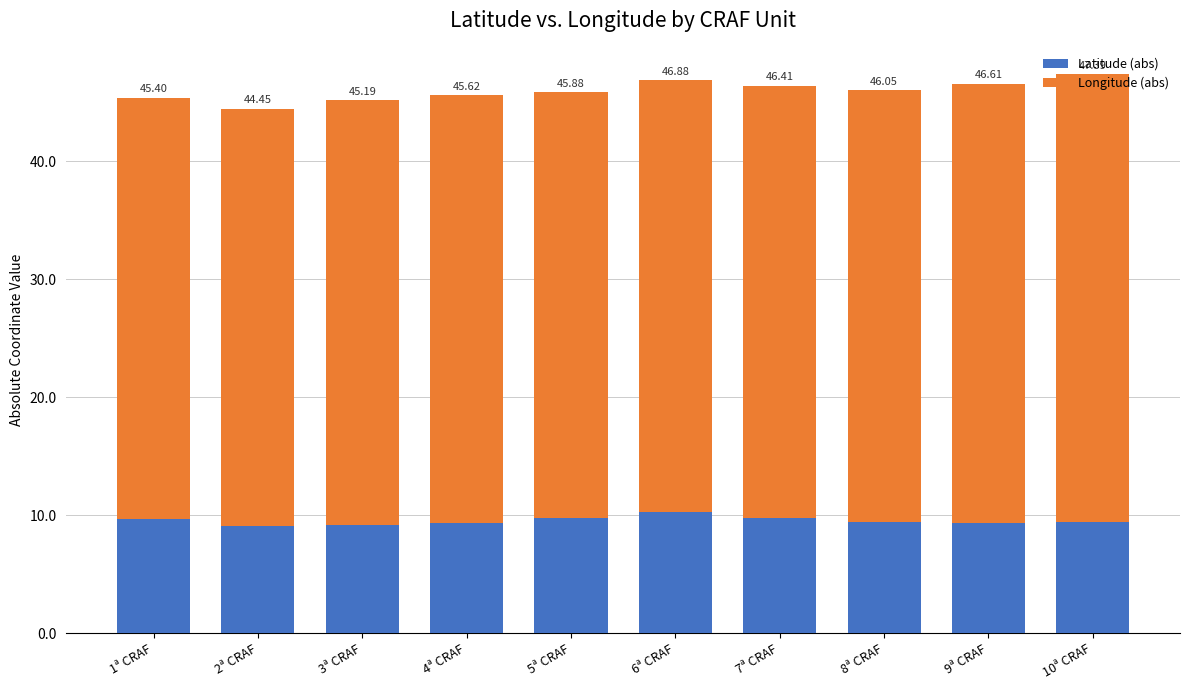

How many bars are there in total?

10